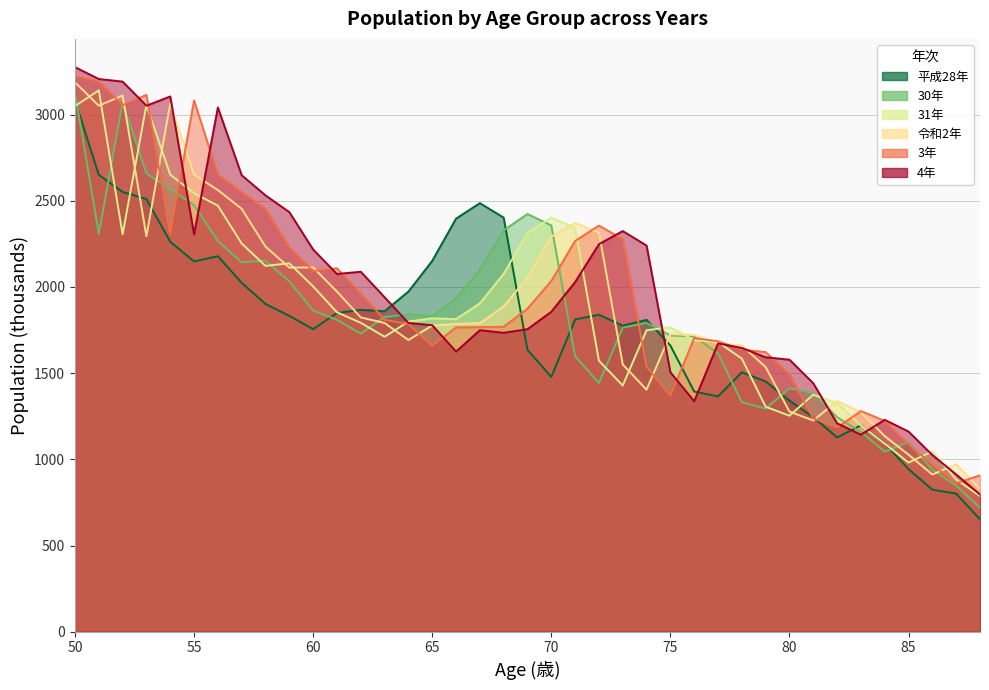

Reading left to right, what are all the values shown in this chart?

平成28年: 50=3083	51=2650	52=2551	53=2510	54=2262	55=2148	56=2178	57=2024	58=1901	59=1832	60=1755	61=1849	62=1867	63=1859	64=1973	65=2151	66=2396	67=2486	68=2402	69=1635	70=1478	71=1811	72=1839	73=1775	74=1809	75=1660	76=1393	77=1365	78=1505	79=1452	80=1341	81=1244	82=1127	83=1197	84=1093	85=943	86=824	87=801	88=652
30年: 50=3130	51=2309	52=3070	53=2659	54=2567	55=2475	56=2266	57=2143	58=2152	59=2032	60=1863	61=1809	62=1729	63=1825	64=1842	65=1829	66=1935	67=2098	68=2328	69=2423	70=2357	71=1599	72=1442	73=1764	74=1791	75=1719	76=1713	77=1614	78=1332	79=1294	80=1412	81=1384	82=1244	83=1159	84=1045	85=1099	86=939	87=848	88=718
31年: 50=3049	51=3140	52=2306	53=3055	54=2651	55=2544	56=2471	57=2252	58=2122	59=2137	60=2003	61=1853	62=1792	63=1711	64=1799	65=1818	66=1813	67=1905	68=2076	69=2313	70=2402	71=2343	72=1572	73=1428	74=1749	75=1766	76=1691	77=1680	78=1584	79=1305	80=1253	81=1375	82=1326	83=1196	84=1091	85=981	86=1046	87=883	88=787
令和2年: 50=3187	51=3051	52=3110	53=2294	54=3063	55=2651	56=2562	57=2453	58=2234	59=2112	60=2113	61=1973	62=1823	63=1791	64=1692	65=1776	66=1786	67=1790	68=1887	69=2054	70=2292	71=2371	72=2315	73=1550	74=1404	75=1726	76=1721	77=1671	78=1660	79=1535	80=1277	81=1225	82=1338	83=1273	84=1134	85=1027	86=912	87=971	88=828
3年: 50=3222	51=3192	52=3055	53=3114	54=2308	55=3082	56=2651	57=2551	58=2453	59=2229	60=2092	61=2108	62=1963	63=1809	64=1784	65=1659	66=1765	67=1767	68=1769	69=1874	70=2035	71=2267	72=2356	73=2277	74=1538	75=1369	76=1703	77=1685	78=1636	79=1622	80=1492	81=1238	82=1184	83=1280	84=1223	85=1088	86=970	87=861	88=907
4年: 50=3275	51=3206	52=3191	53=3051	54=3105	55=2305	56=3041	57=2648	58=2531	59=2434	60=2217	61=2075	62=2088	63=1940	64=1791	65=1778	66=1625	67=1749	68=1734	69=1755	70=1856	71=2028	72=2248	73=2324	74=2240	75=1505	76=1337	77=1672	78=1646	79=1592	80=1578	81=1441	82=1209	83=1143	84=1229	85=1161	86=1025	87=912	88=796